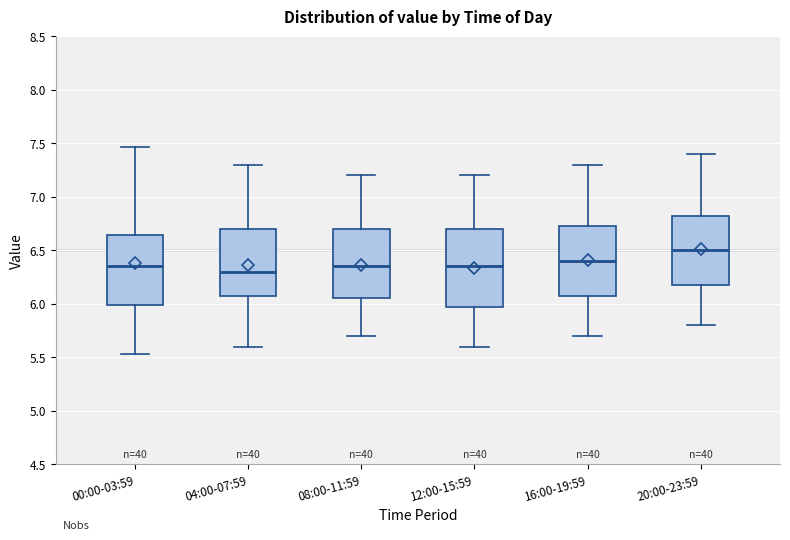

Reading left to right, read every box against the y-axis: the position of its median line, the range the box covers, and the ends of its whiskers. The values are not printed on the chart, so give them approximately, as read against the axis.

00:00-03:59: median 6.35, box 6.00 to 6.65, whiskers 5.55 to 7.45
04:00-07:59: median 6.30, box 6.10 to 6.70, whiskers 5.60 to 7.30
08:00-11:59: median 6.35, box 6.05 to 6.70, whiskers 5.70 to 7.20
12:00-15:59: median 6.35, box 6.00 to 6.70, whiskers 5.60 to 7.20
16:00-19:59: median 6.40, box 6.10 to 6.75, whiskers 5.70 to 7.30
20:00-23:59: median 6.50, box 6.20 to 6.85, whiskers 5.80 to 7.40